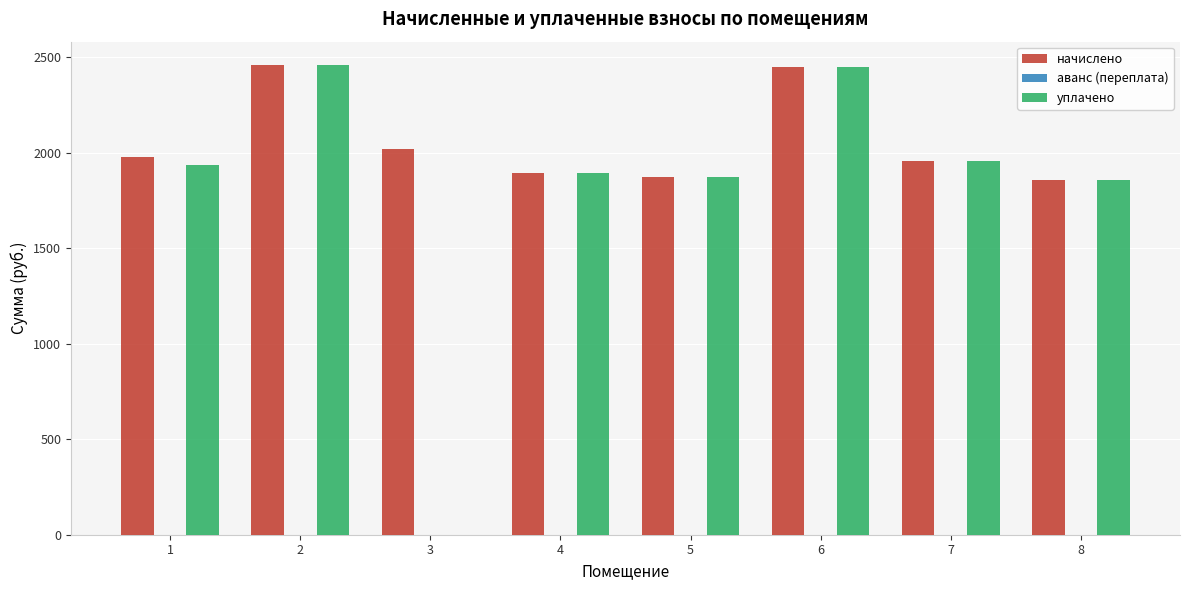

The value of начислено at 8 is 1858.7. True or false?

True